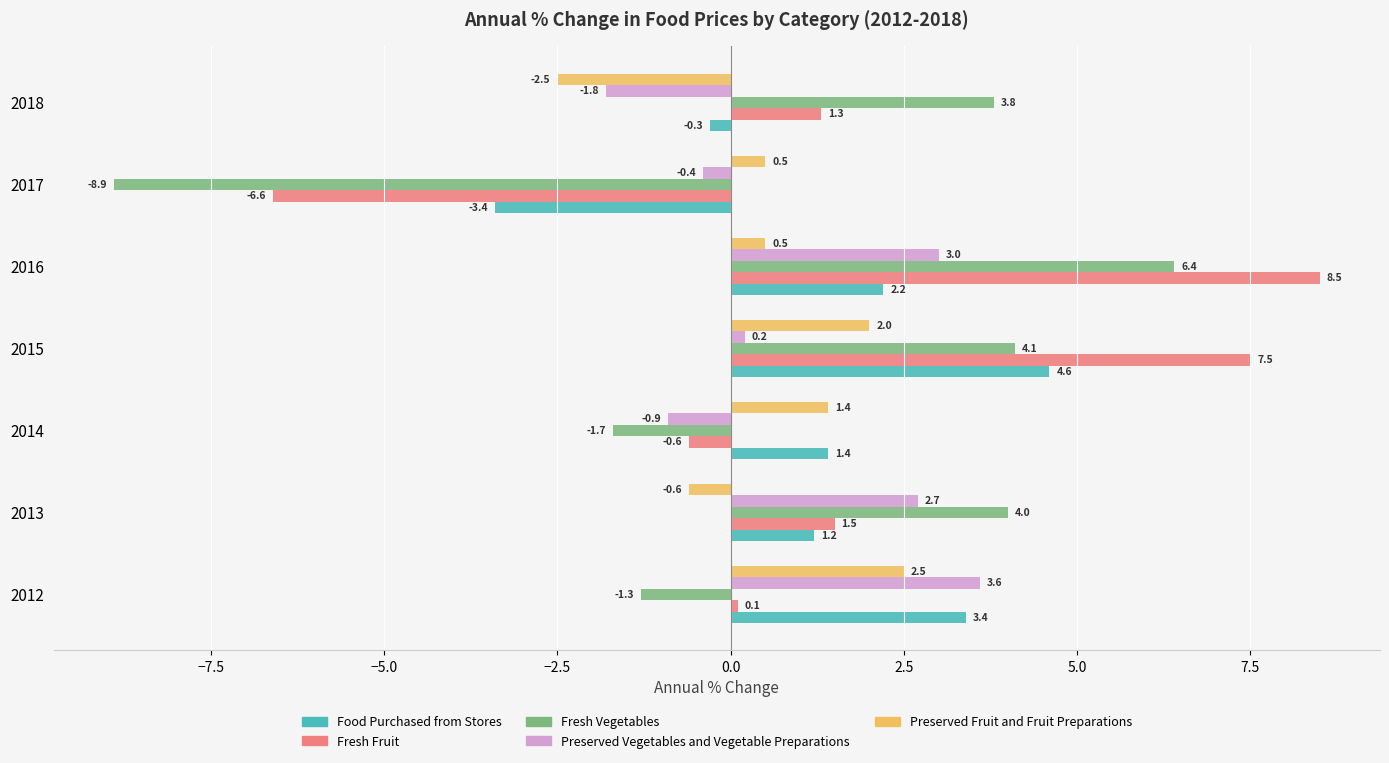

What value does the Preserved Fruit and Fruit Preparations series have at 2013?

-0.6